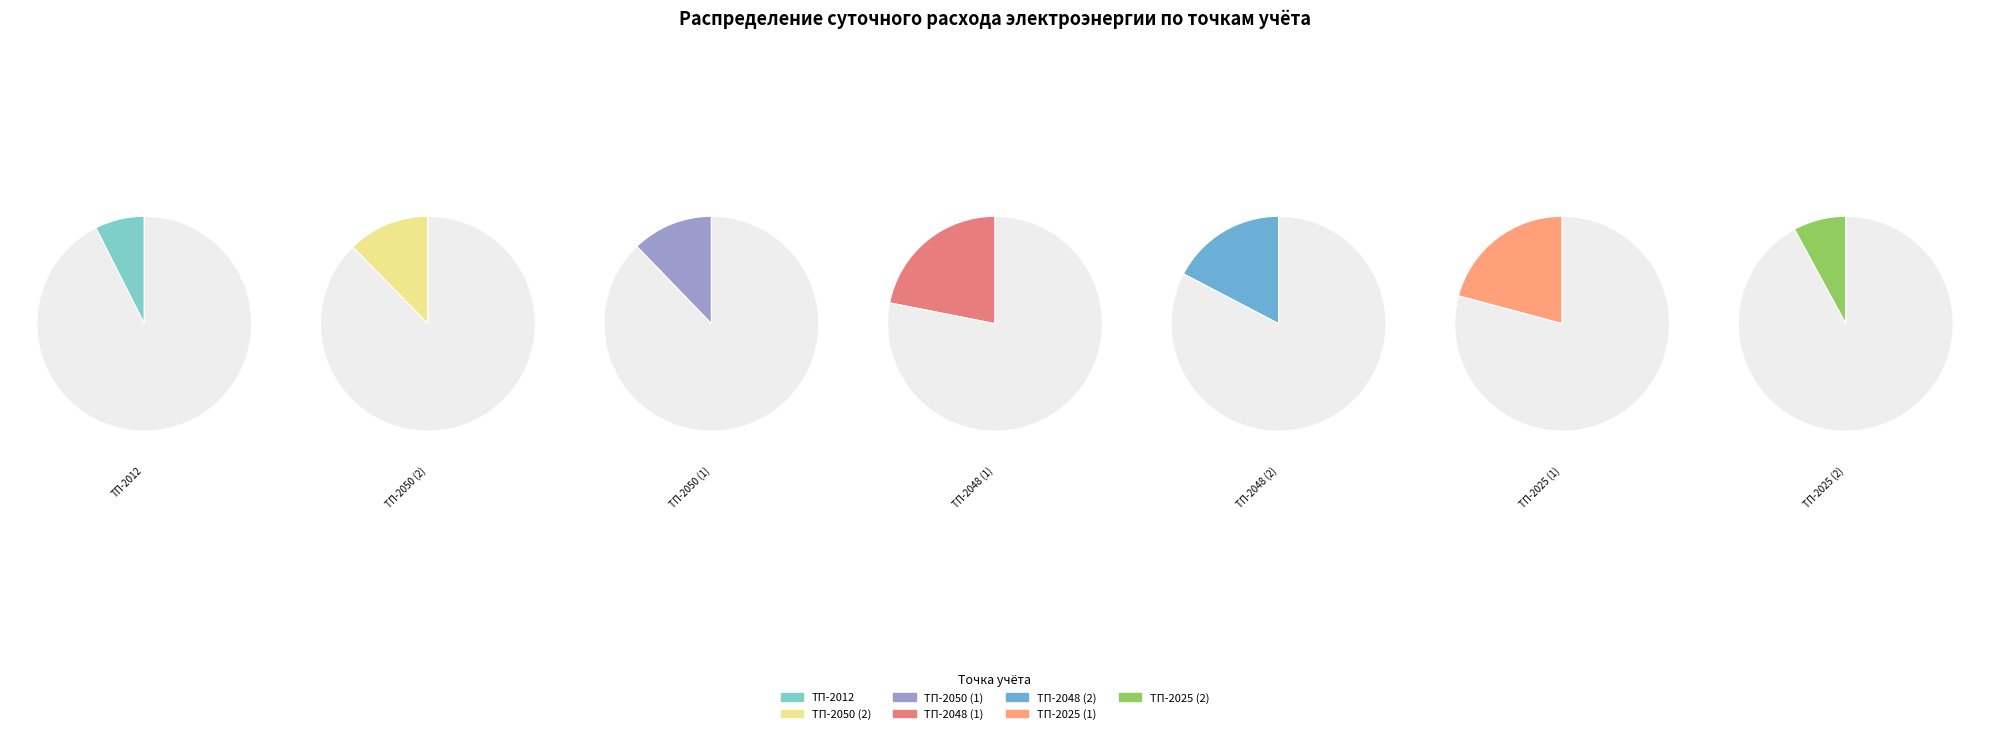

Does any single category account for the majority?

No